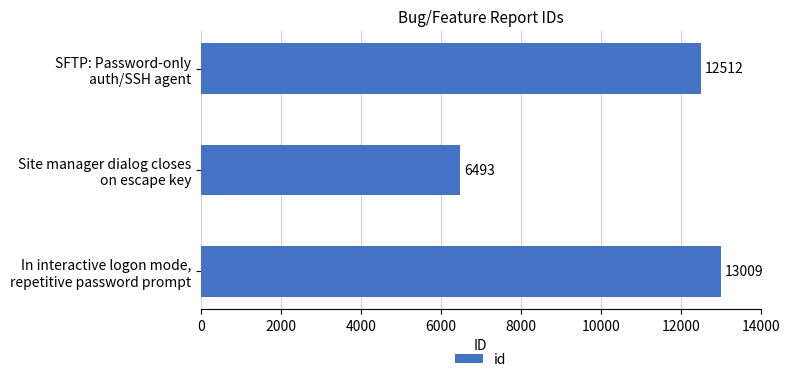

What is the smallest value displayed?

6493